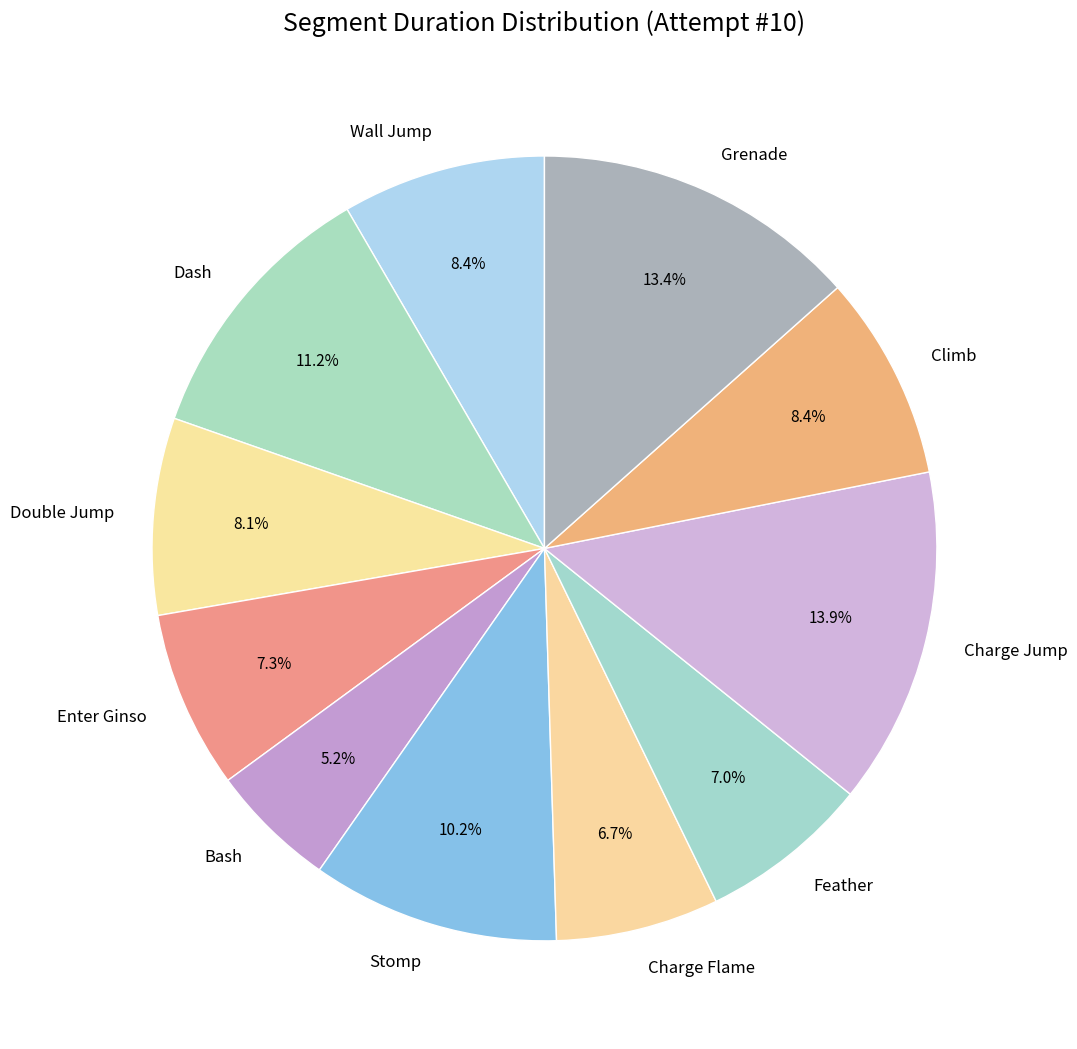

What is the smallest slice in the pie chart?

Bash